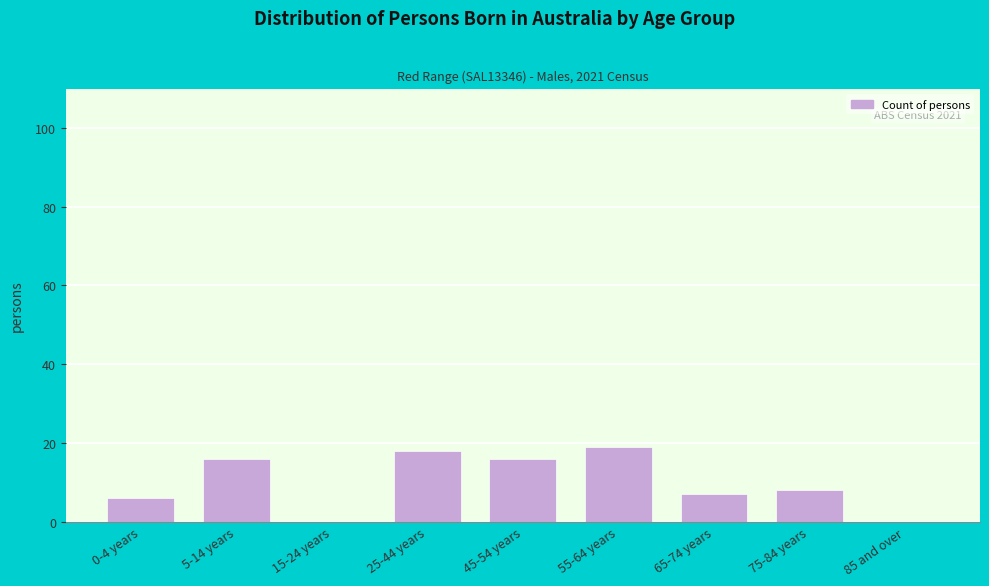

Reading left to right, list all the values displayed in this chart.

0-4 years=6	5-14 years=16	15-24 years=0	25-44 years=18	45-54 years=16	55-64 years=19	65-74 years=7	75-84 years=8	85 and over=0